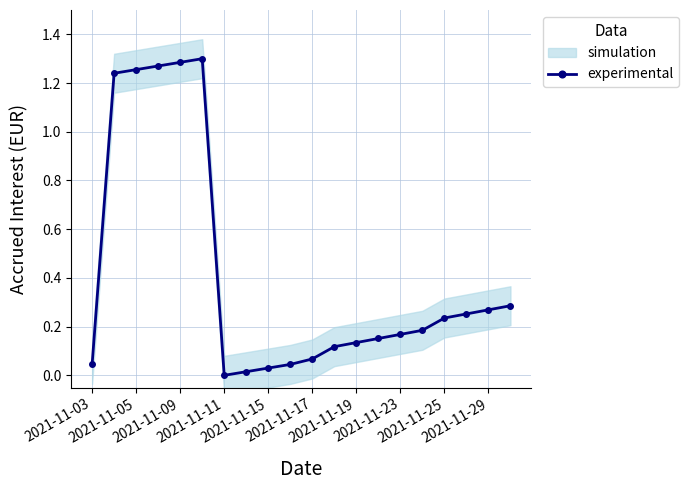

Reading left to right, what are all the values shown in this chart?

0.0	1.2	1.3	1.3	1.3	1.3	0.0	0.0	0.0	0.0	0.1	0.1	0.1	0.2	0.2	0.2	0.2	0.3	0.3	0.3